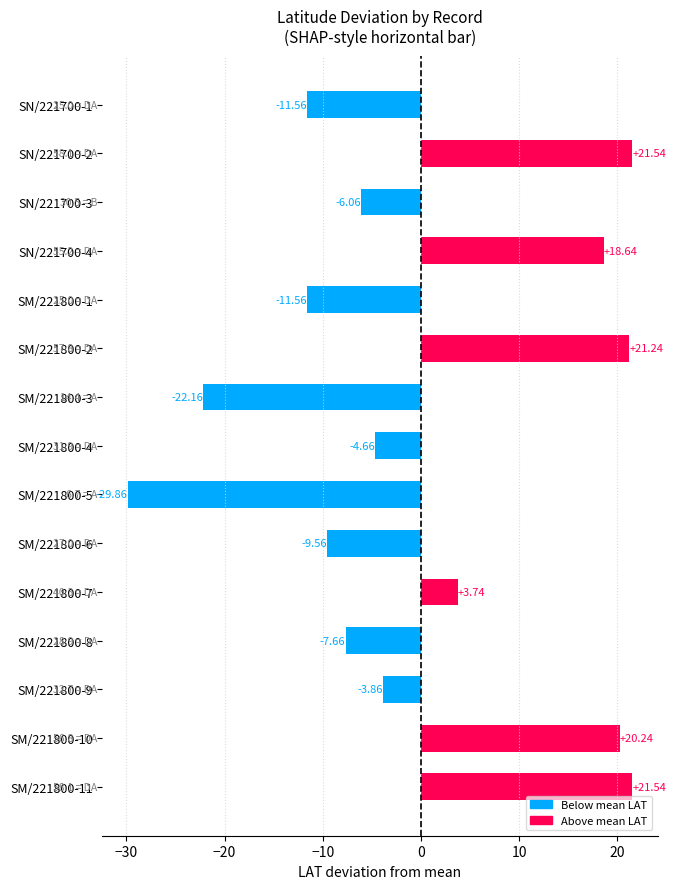

What is the difference between the maximum and minimum values?

51.4